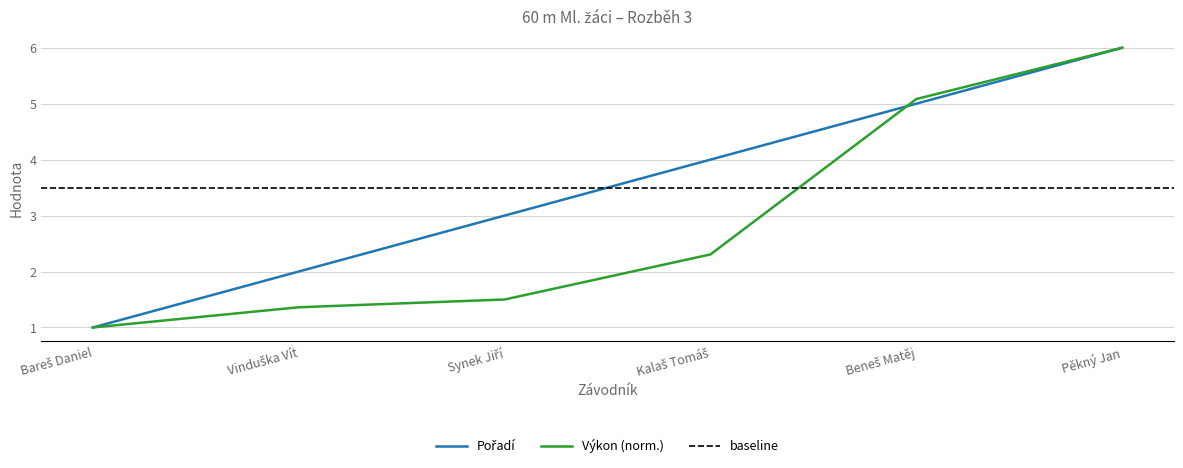

At how many categories does at least one series exceed 1?

5